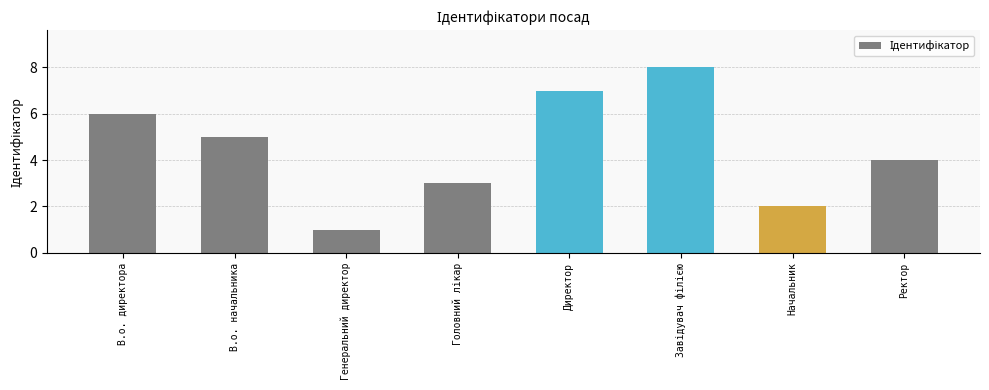

Where does the data first go above 5?

В.о. директора